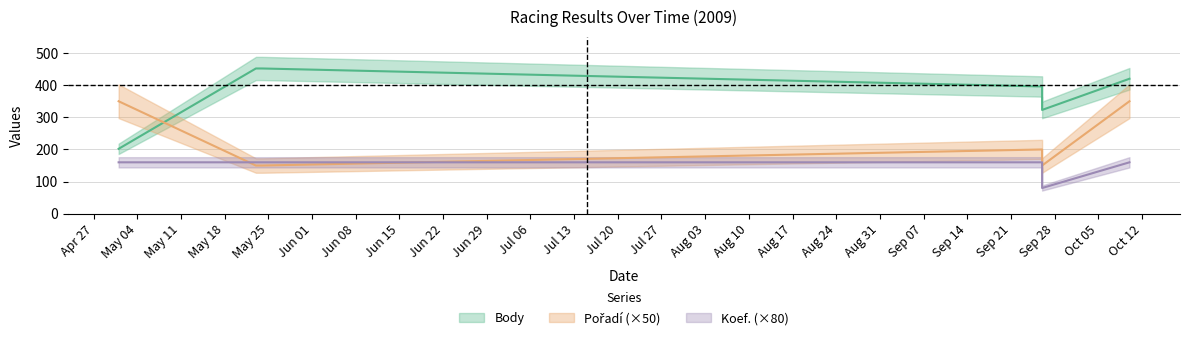

Rank the series by their maximum value, from highest to lowest.

Body, Pořadí, Koef.